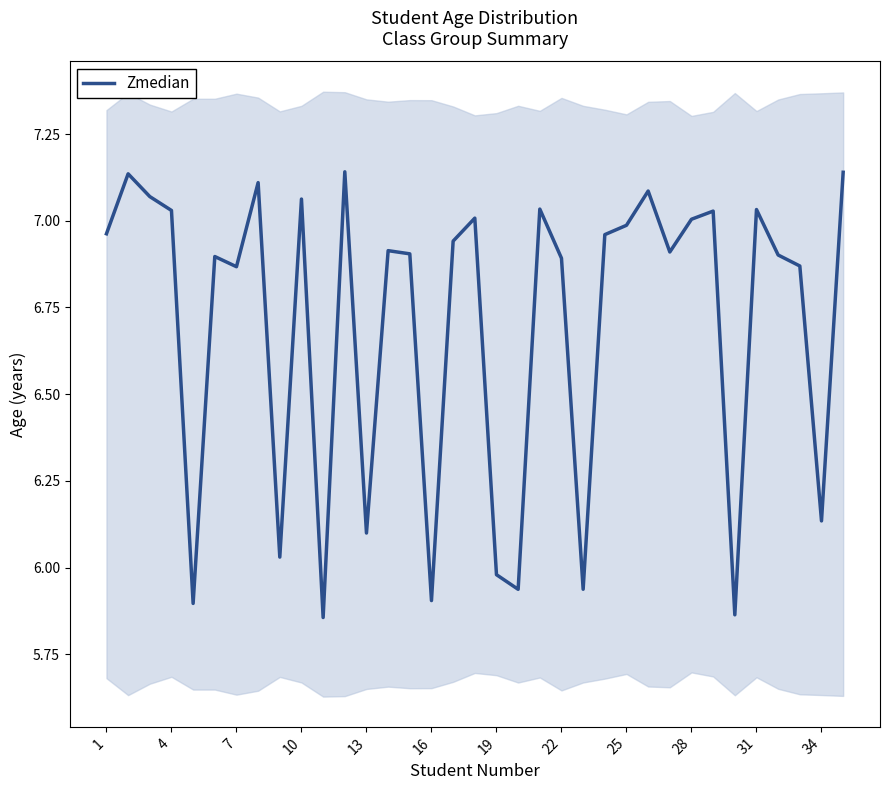

The Zmedian series shows 5.9 at 16. True or false?

True